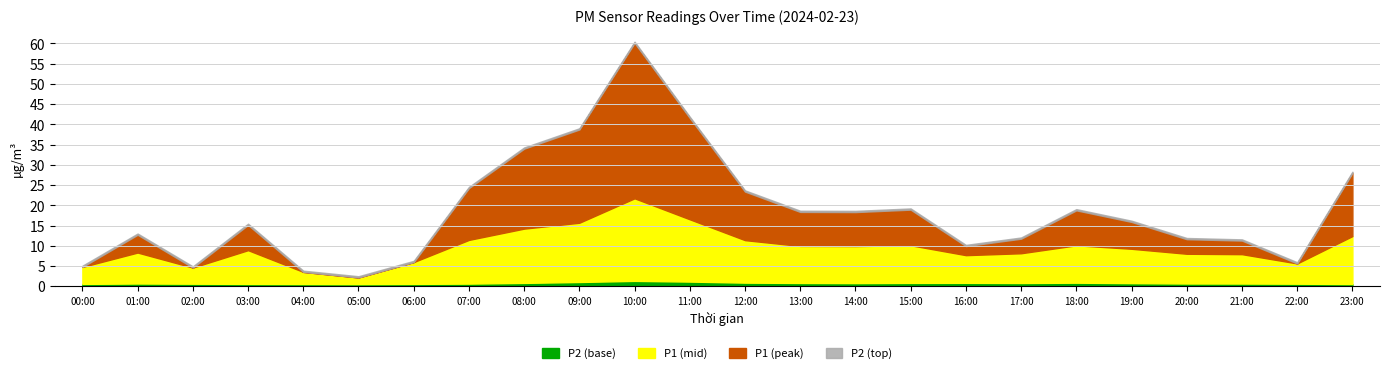

What position from the left is 23:00?

24